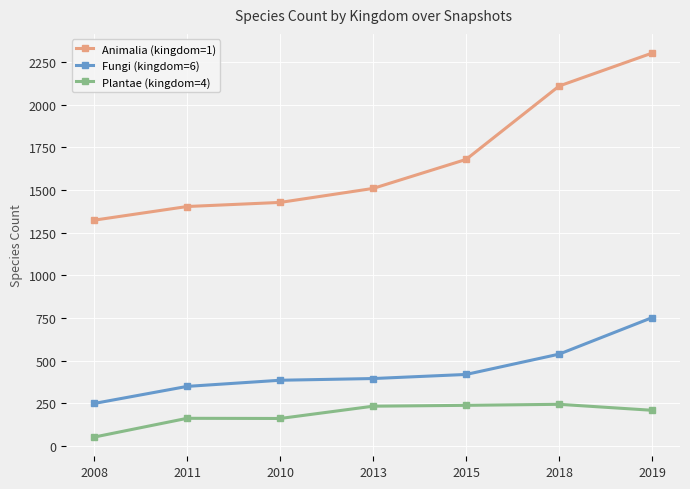

What is the difference between the Fungi (kingdom=6) values at 2008 and 2013?

146